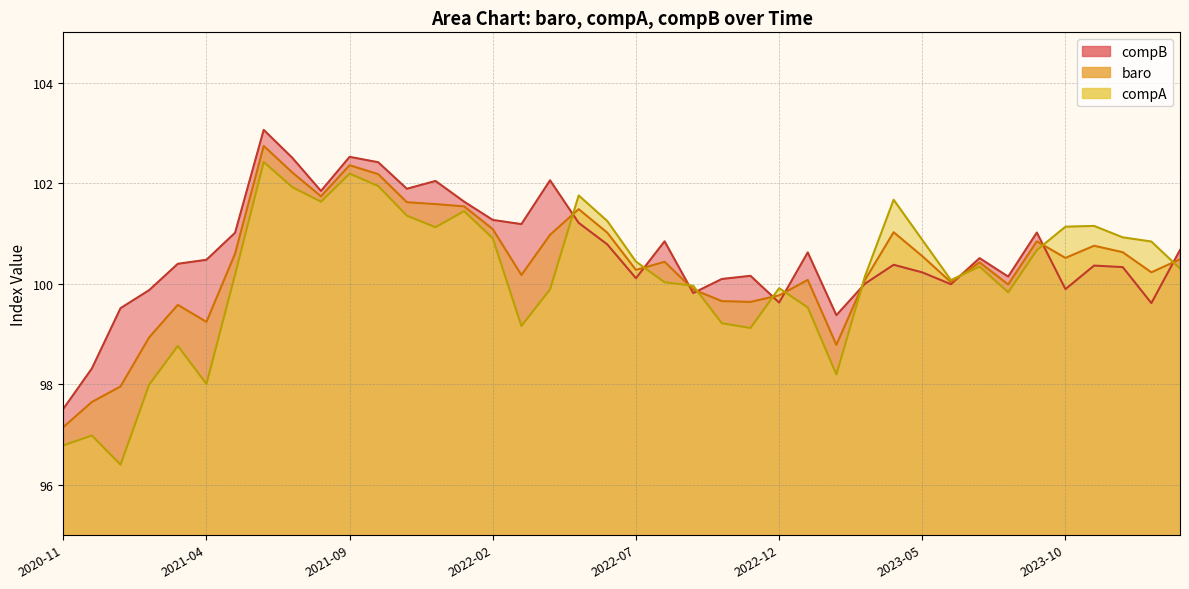

How many interior local peaks does the compB series have?

11